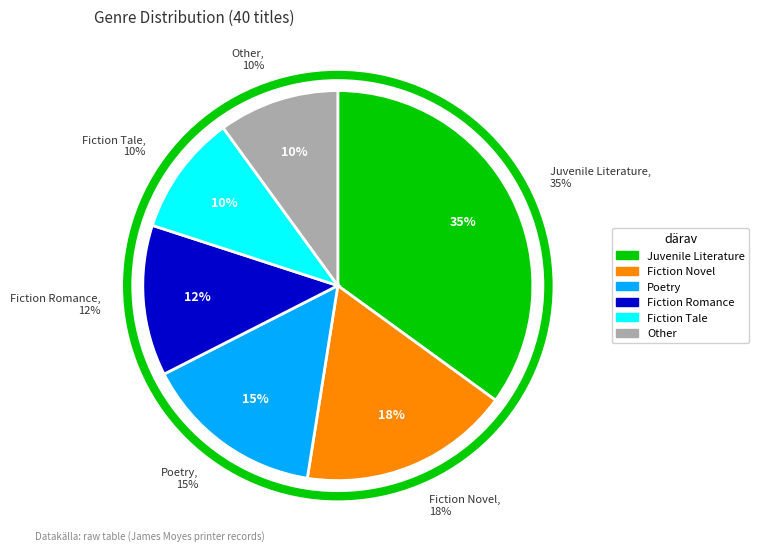

To the nearest percent, what is the average slice percentage?

17%